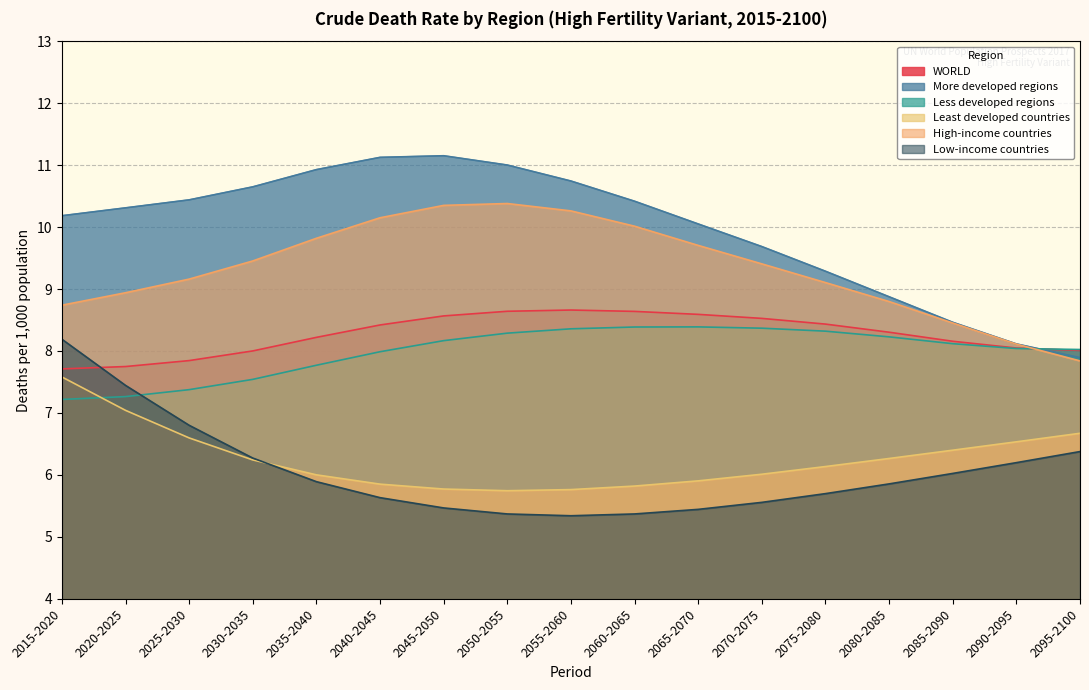

Is it true that More developed regions equals 17.5 at 2030-2035?

False